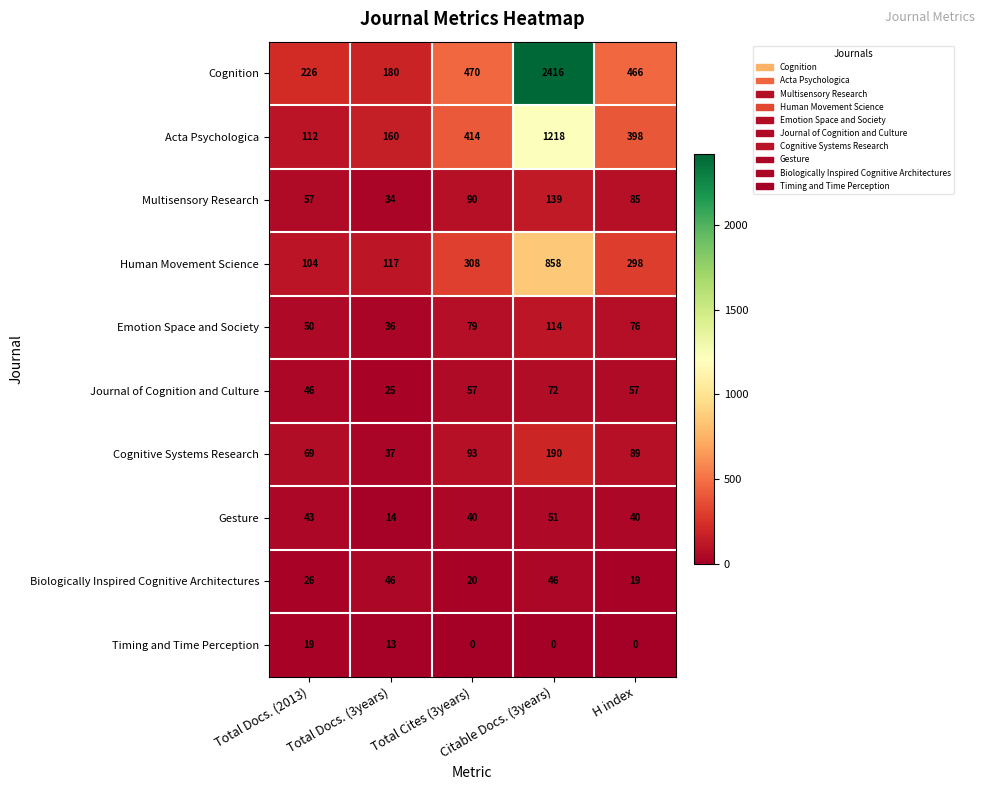

How many series are shown in this chart?

10